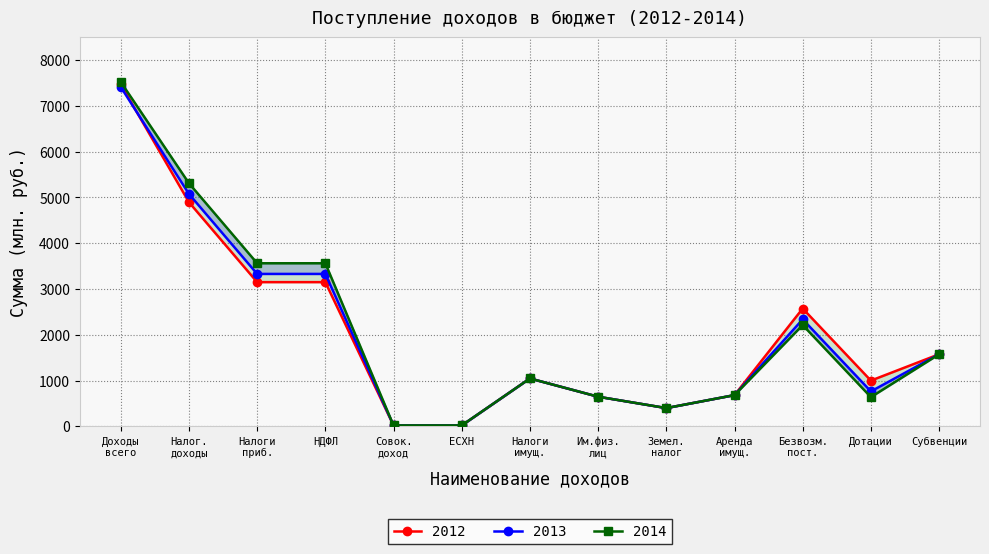

Which series has the largest total across all categories?

2014